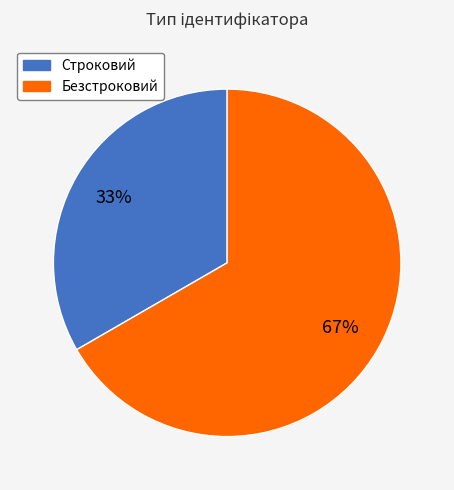

Which category has the smallest portion of the pie?

Строковий